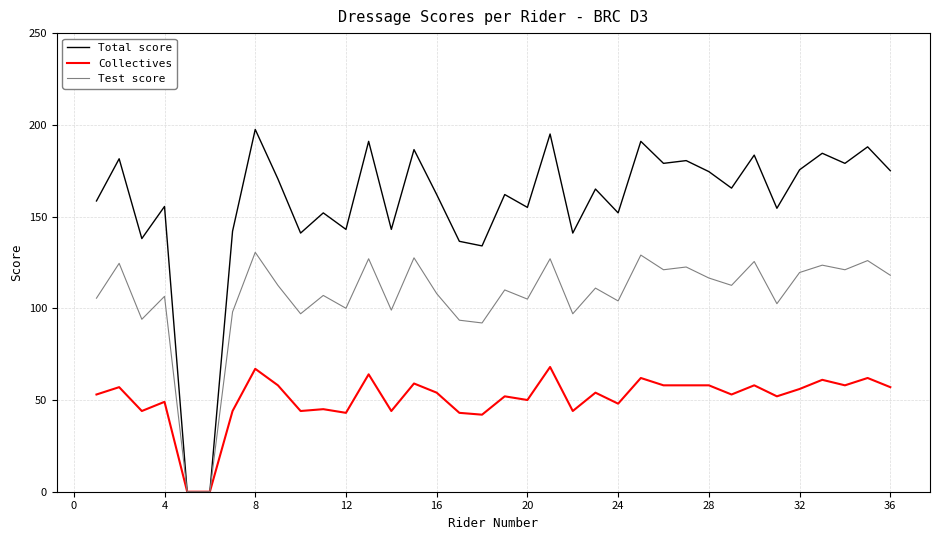

What is the highest value of the Total score series?

197.5